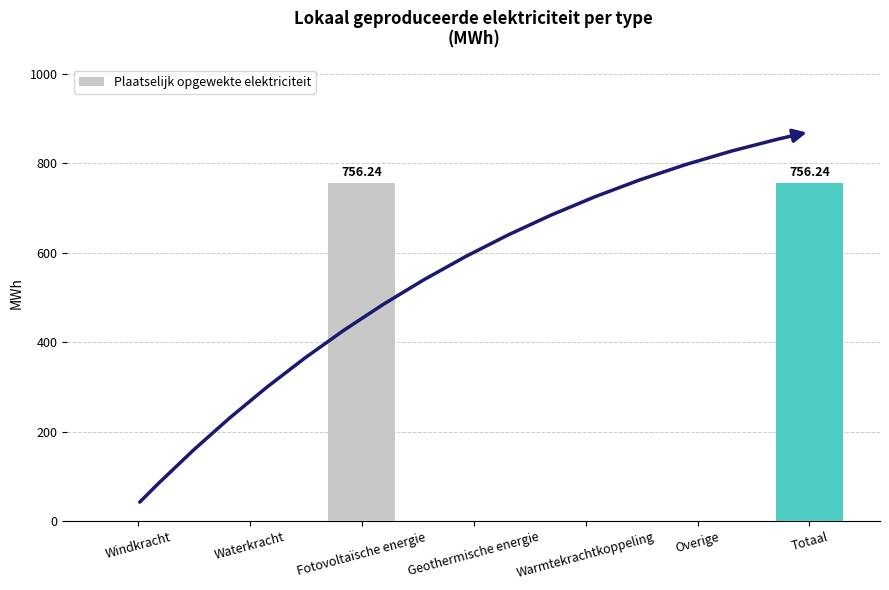

What is the sum of all values?

1512.5